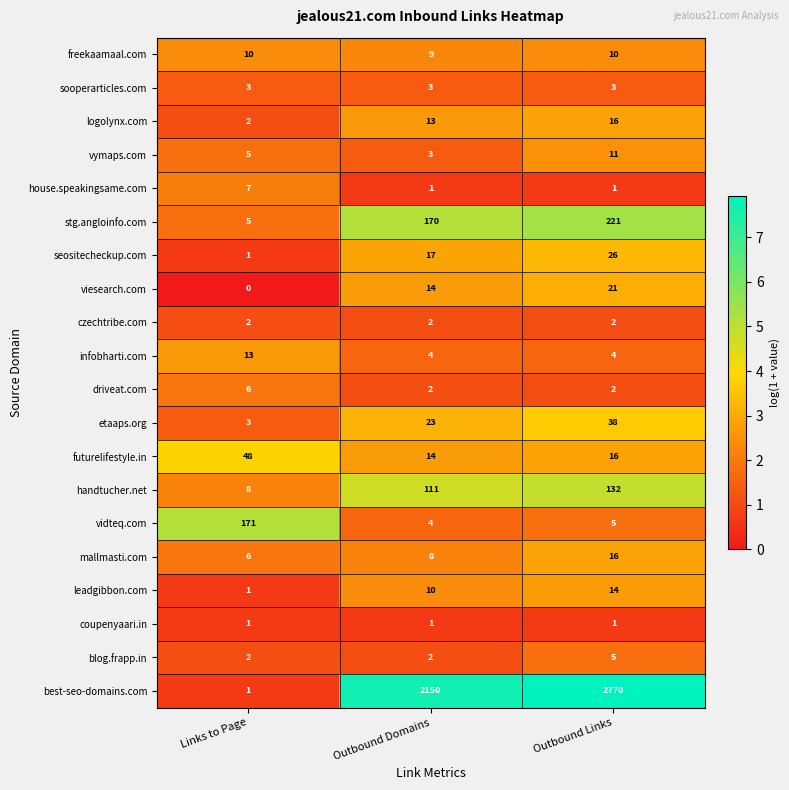

What is the total value across all series at Outbound Domains?

2561